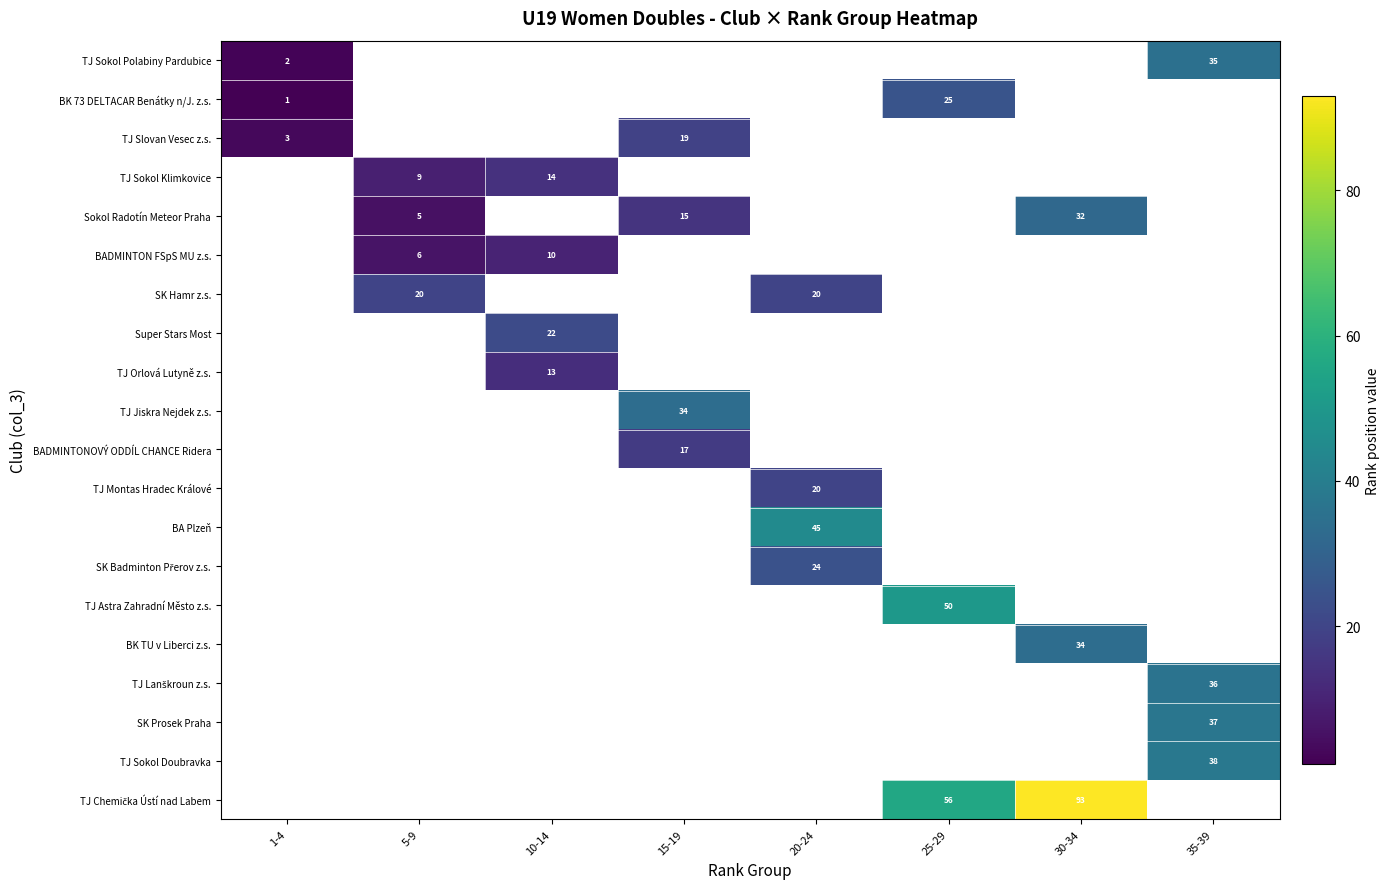

What is the maximum value shown in the chart?

93.0